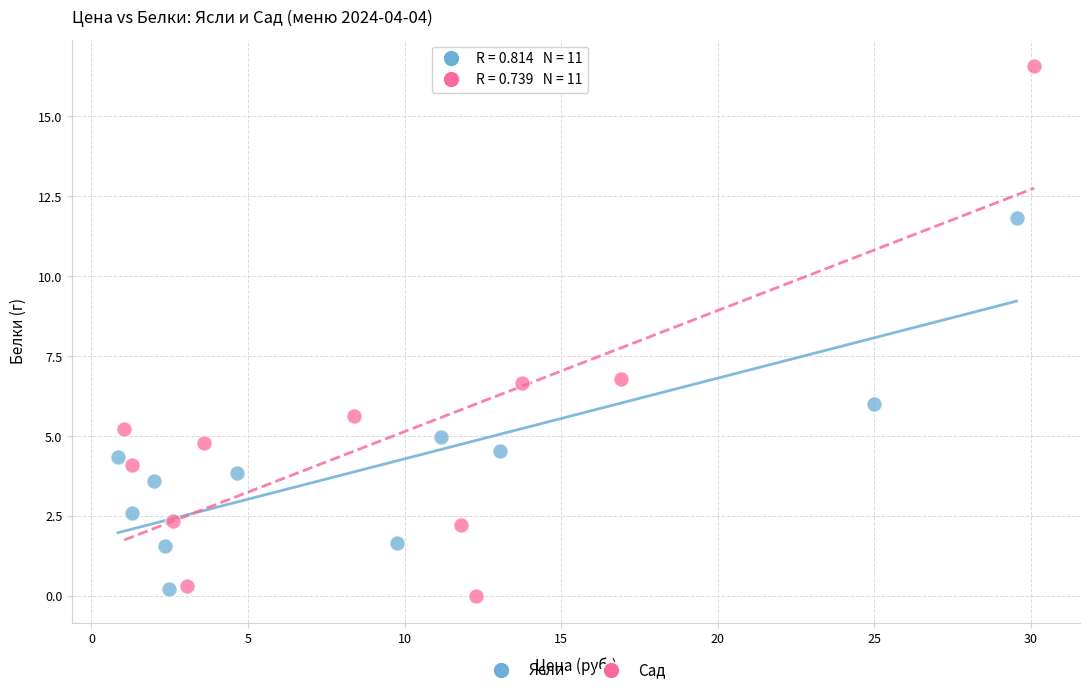

Which series reaches the maximum Y coordinate?

Сад